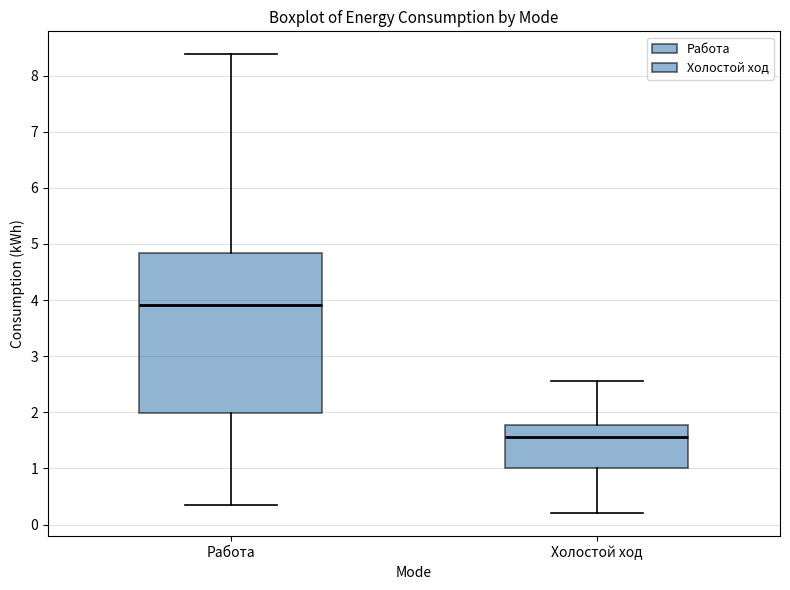

Which box is the tallest, from its lower edge to its upper edge?

Работа